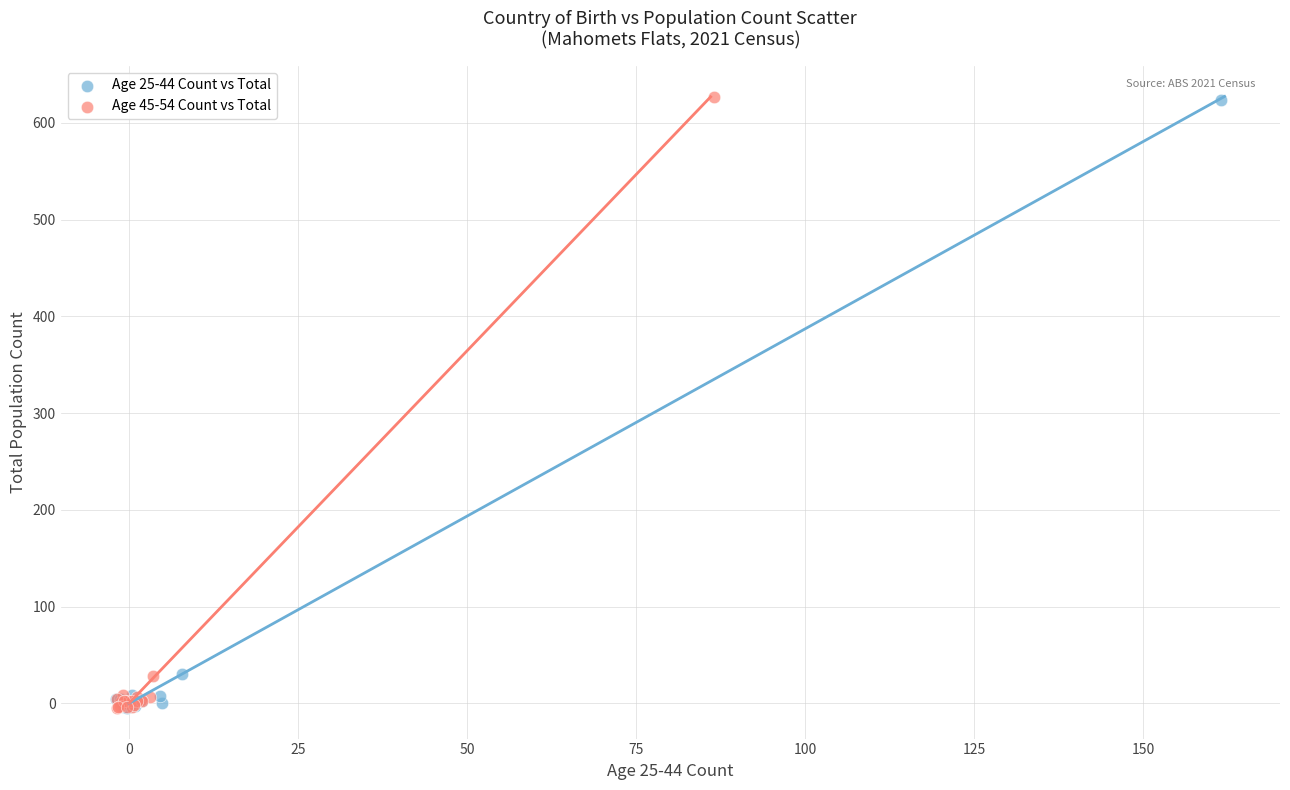

Which series has the largest Y range (max minus min)?

Age 45-54 Count vs Total